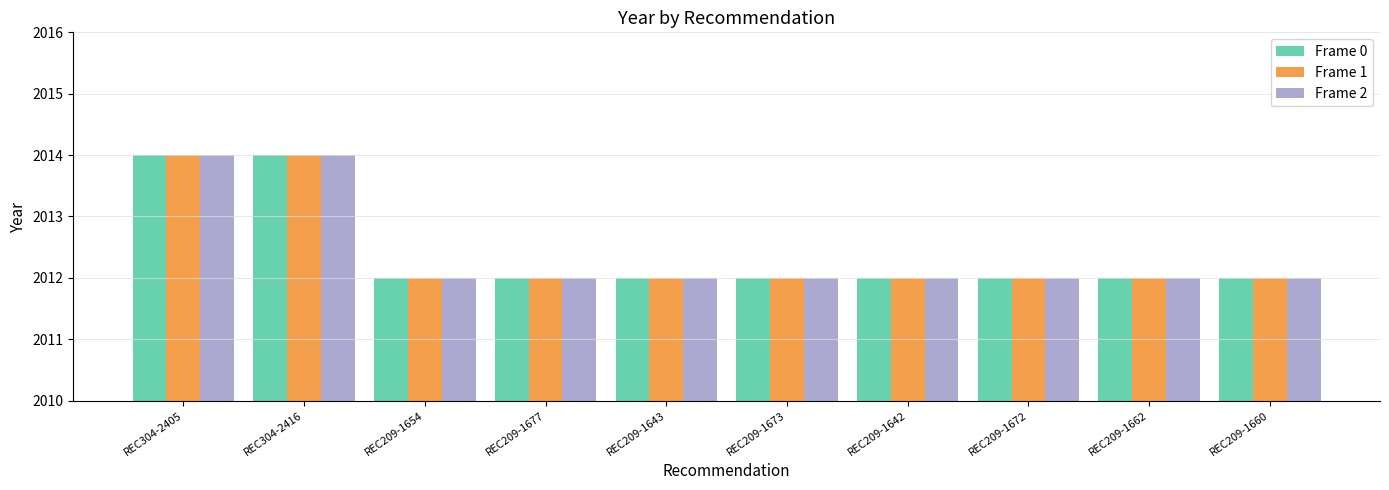

How many Frame 0 values are between 2012 and 2013?

8